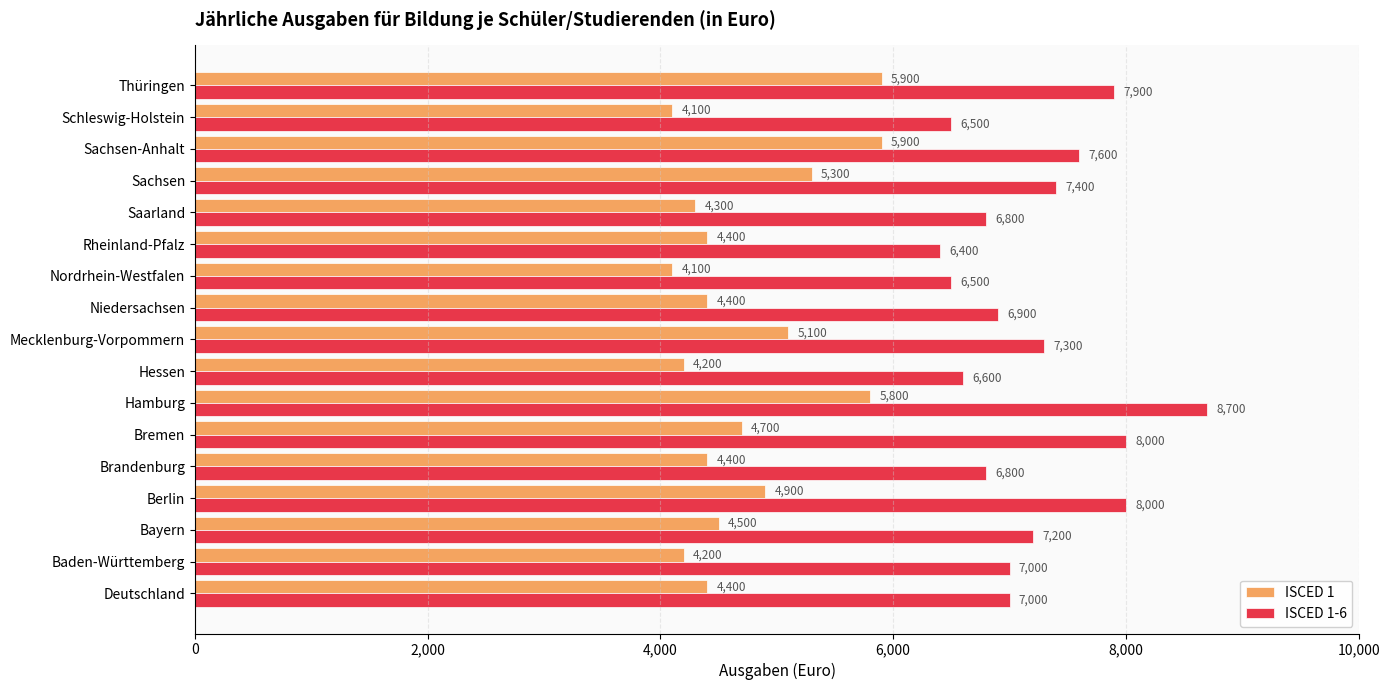

Is the value of ISCED 1 at Deutschland greater than the value of ISCED 1-6 at Saarland?

No